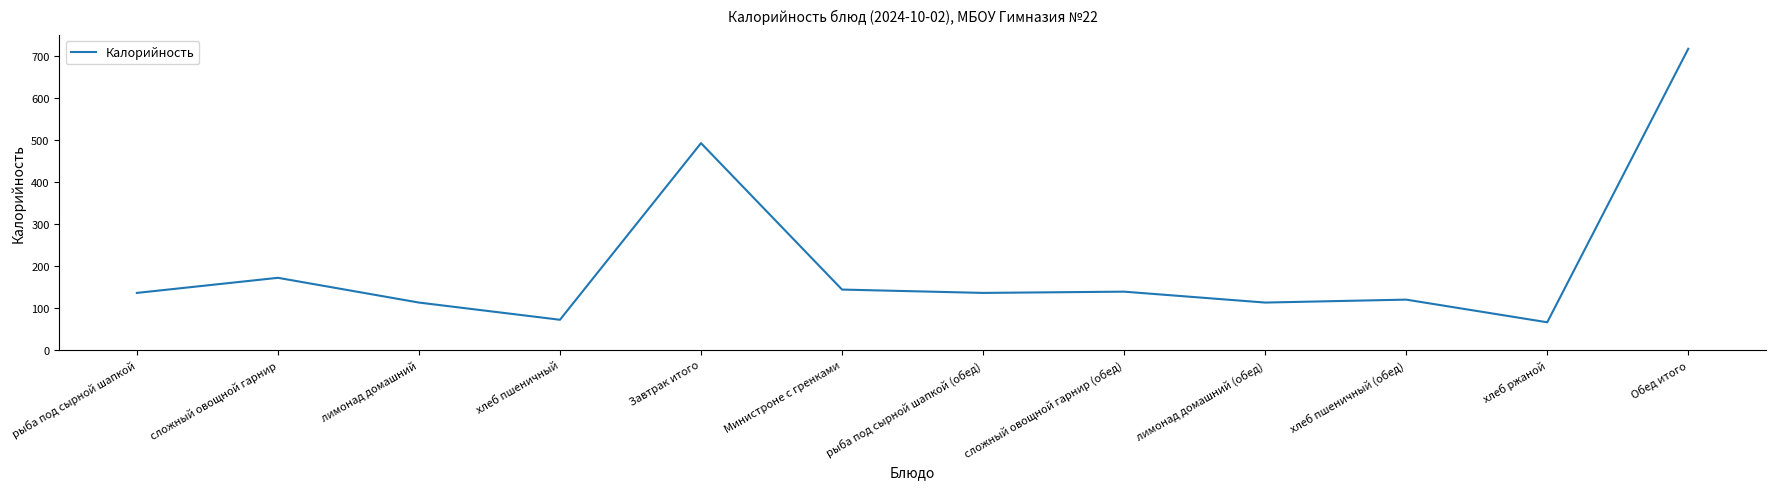

What is the greatest value displayed?

718